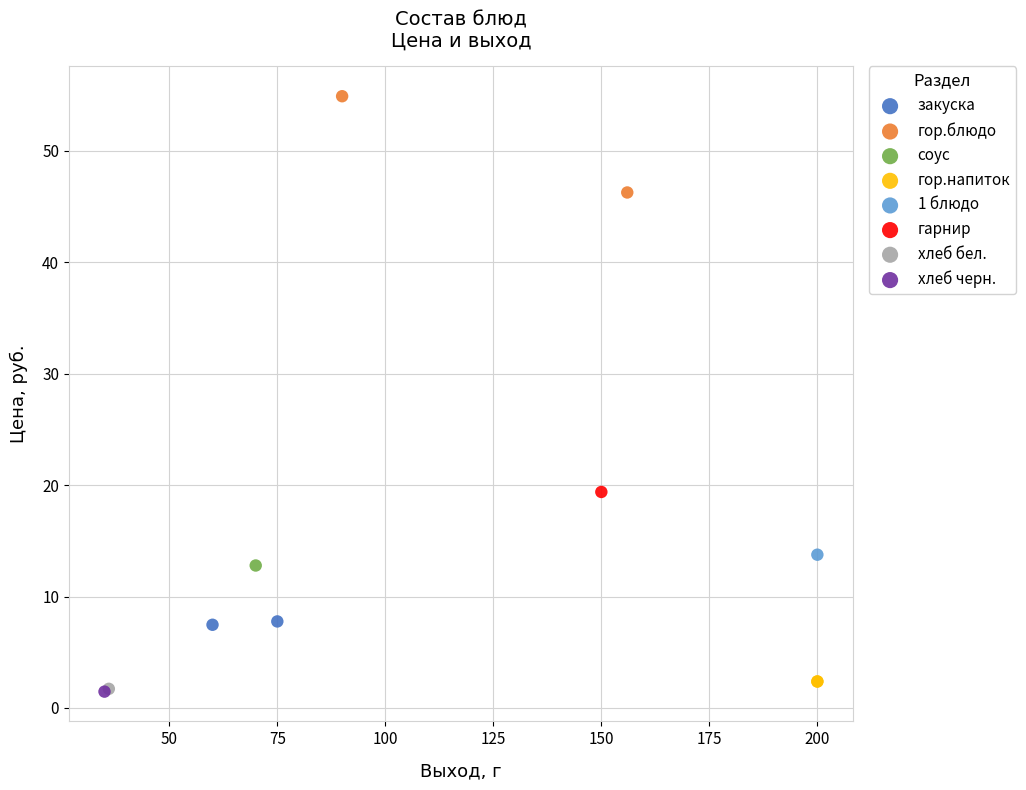

What are all the series names shown in the legend?

закуска, гор.блюдо, соус, гор.напиток, 1 блюдо, гарнир, хлеб бел., хлеб черн.